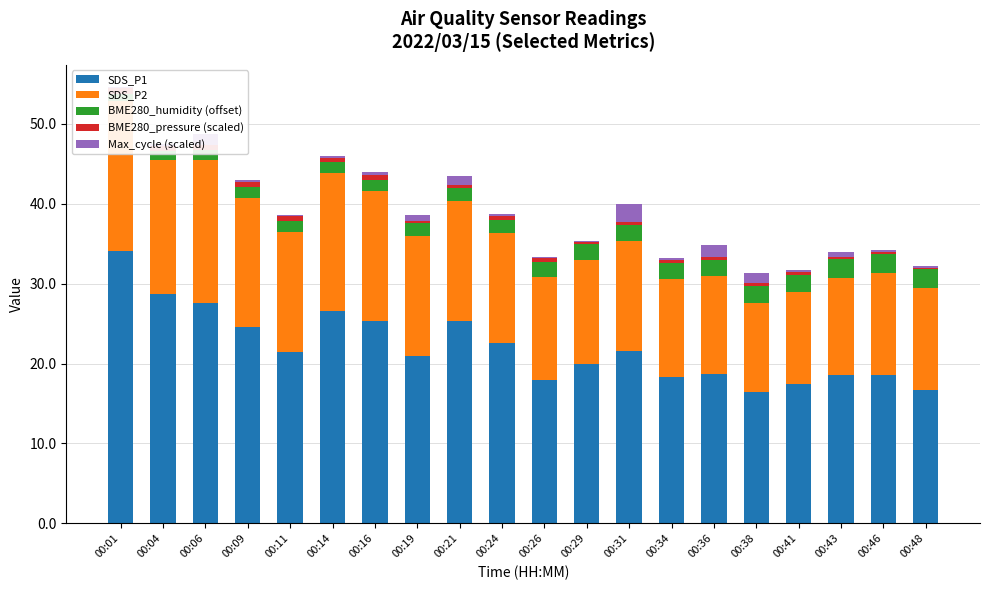

What is the sum of all SDS_P1 values?

441.4